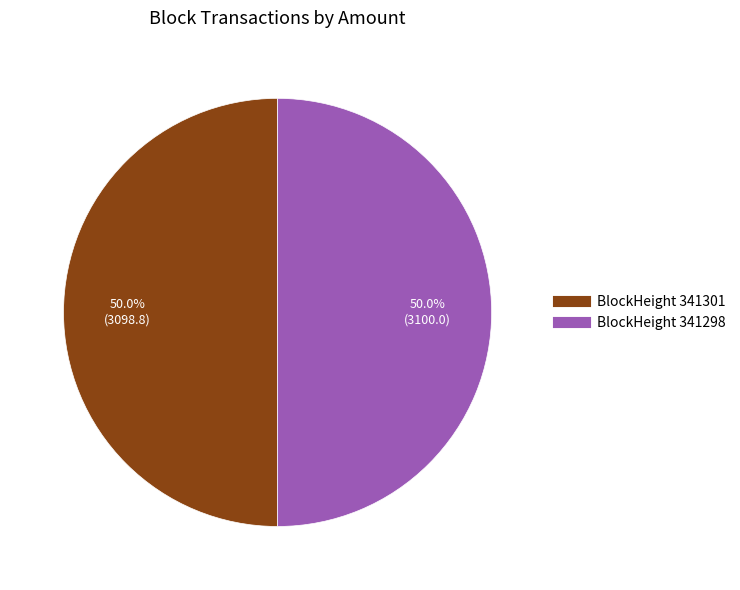

Combined, what portion of the pie is BlockHeight 341301 and BlockHeight 341298?

100.0%